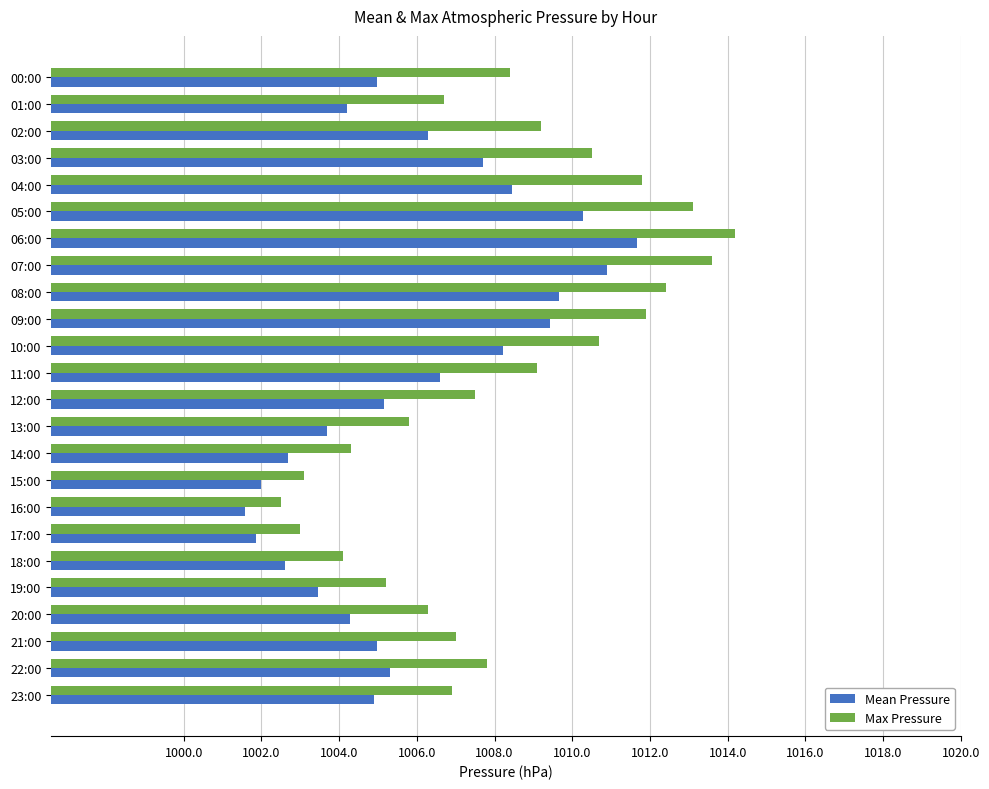

What is the spread (max minus min) of values at 14:00?

1.6